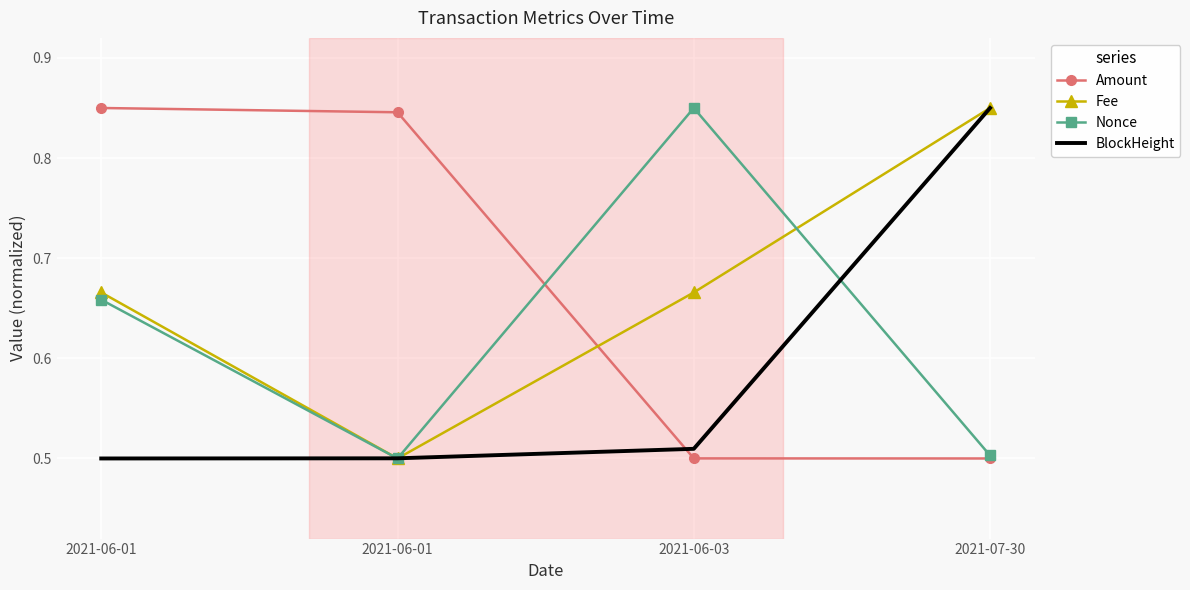

What are all the series names shown in the legend?

Amount, Fee, Nonce, BlockHeight